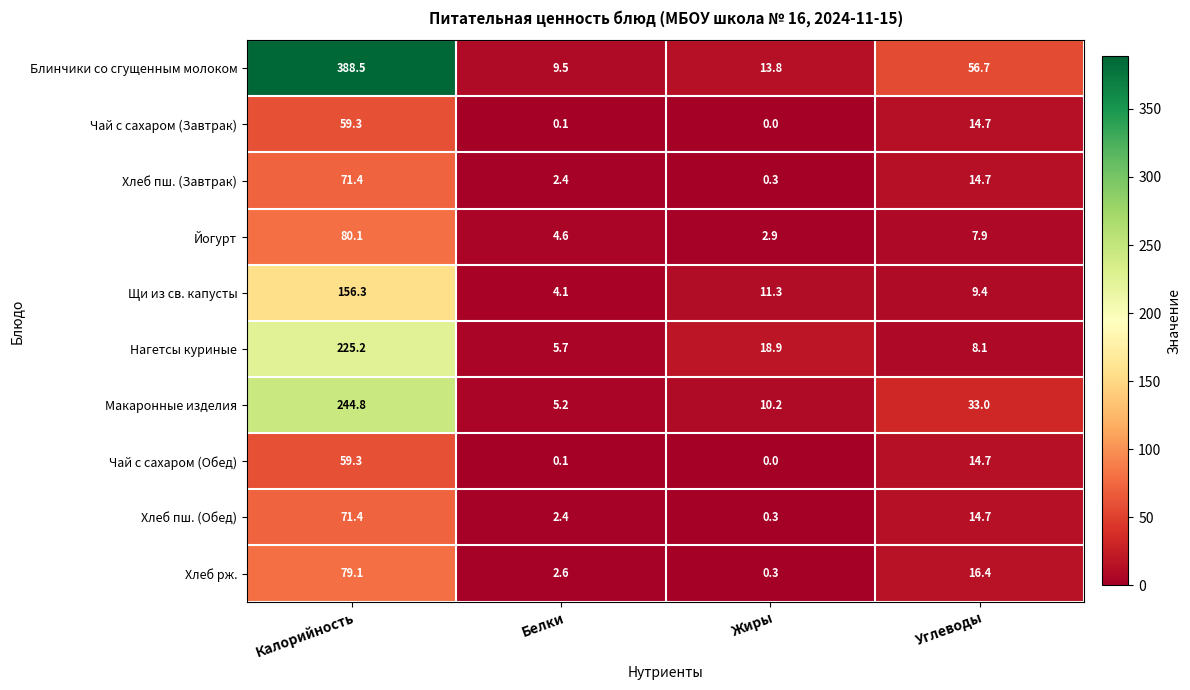

Which series has the largest range (max minus min)?

Блинчики со сгущенным молоком